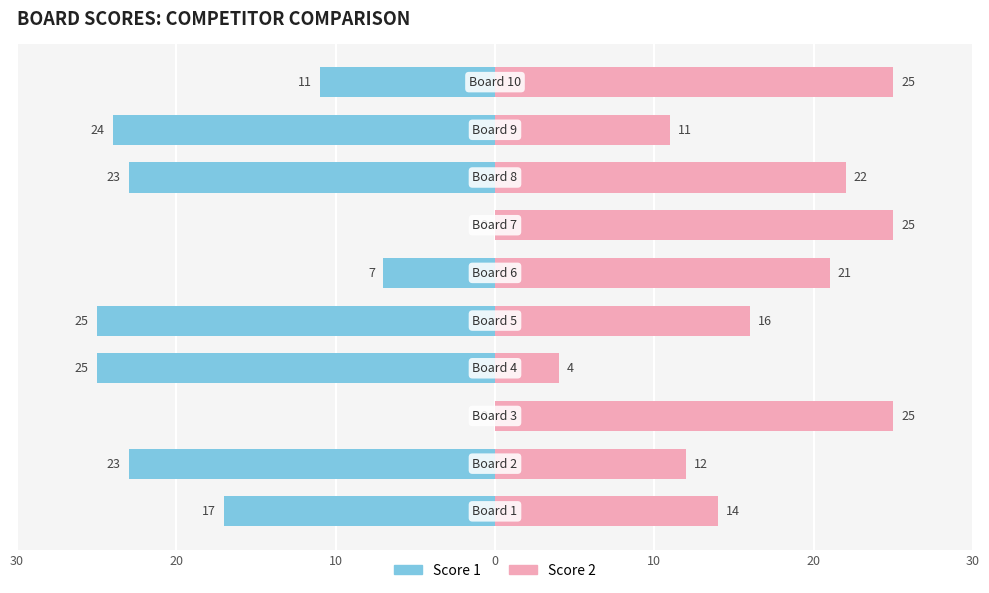

What value does the Score 1 series have at 9, to the nearest 10?

-10